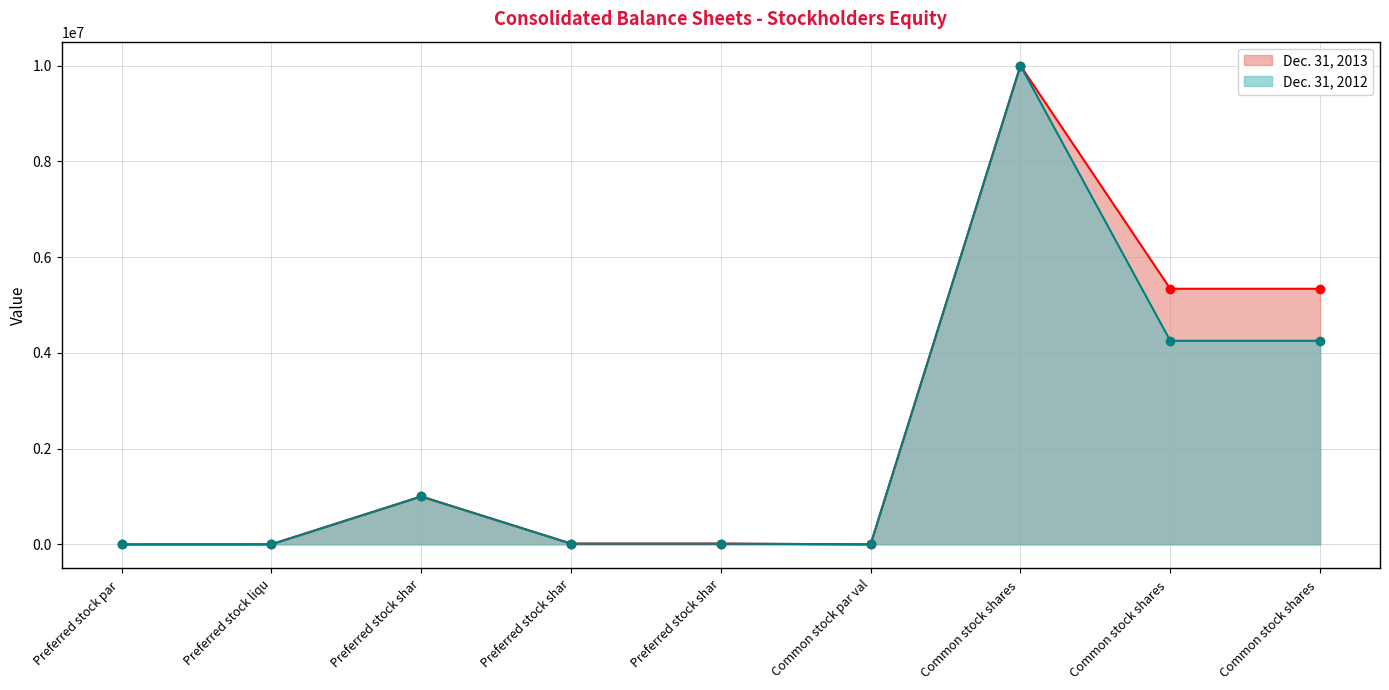

Rank the categories by Dec. 31, 2013 value from lowest to highest.

Preferred stock par, Common stock par val, Preferred stock liqu, Preferred stock shar, Preferred stock shar, Preferred stock shar, Common stock shares, Common stock shares, Common stock shares